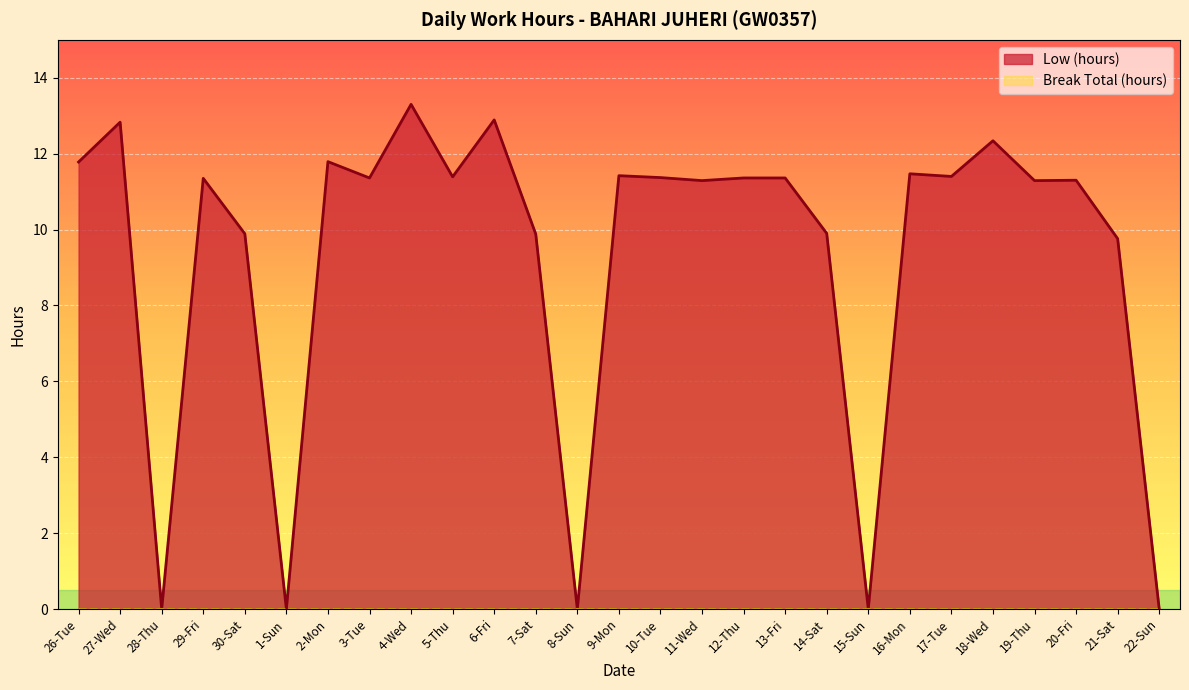

True or false: the data shows 3.5 at 27-Wed.

False